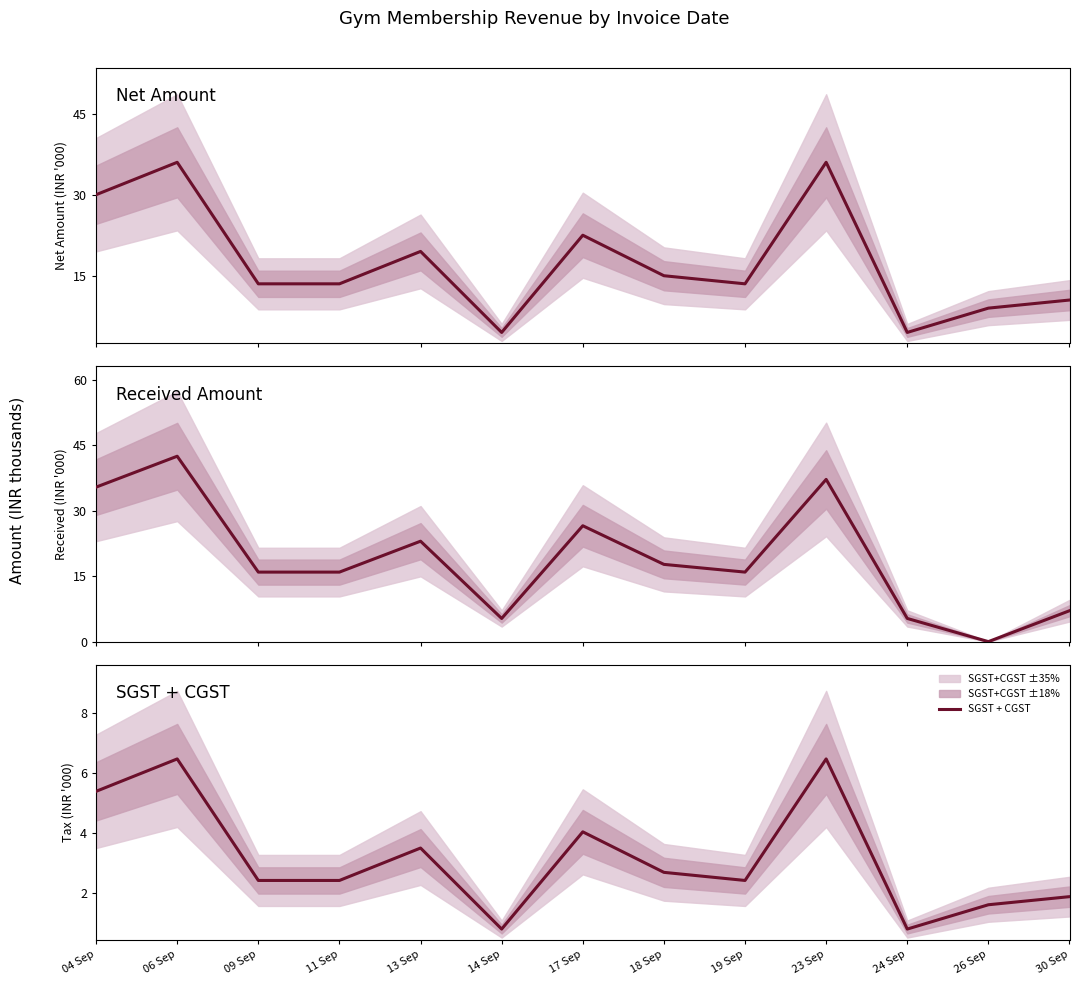

List the labels in order of Received Amount value, largest first.

06 Sep, 23 Sep, 04 Sep, 17 Sep, 13 Sep, 18 Sep, 09 Sep, 11 Sep, 19 Sep, 30 Sep, 14 Sep, 24 Sep, 26 Sep